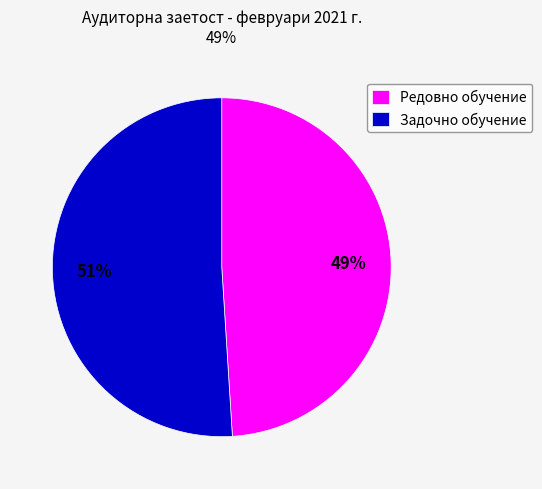

To the nearest percent, what percentage of the pie is Задочно обучение?

51%